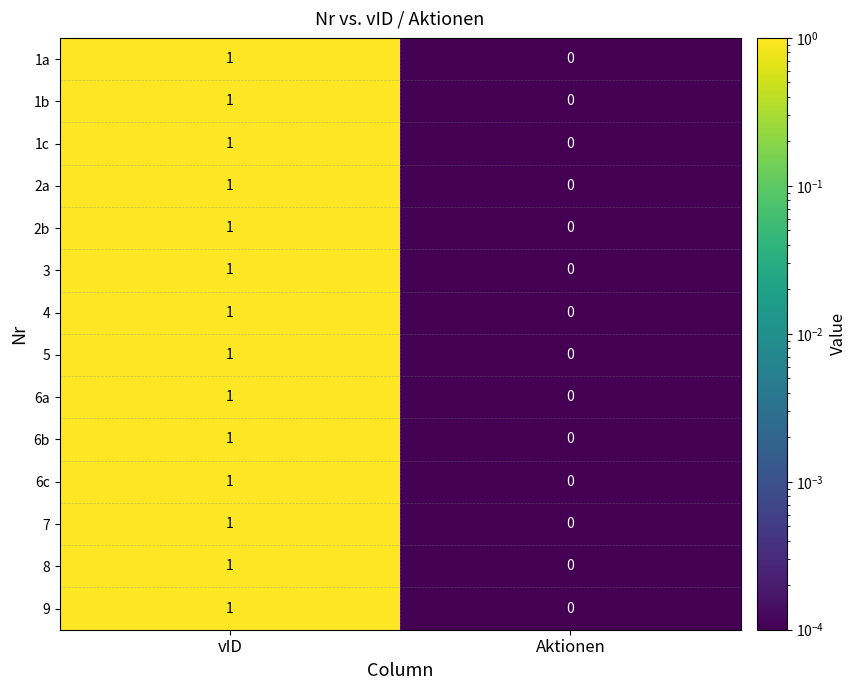

At which category does the chart reach its peak across all series?

vID